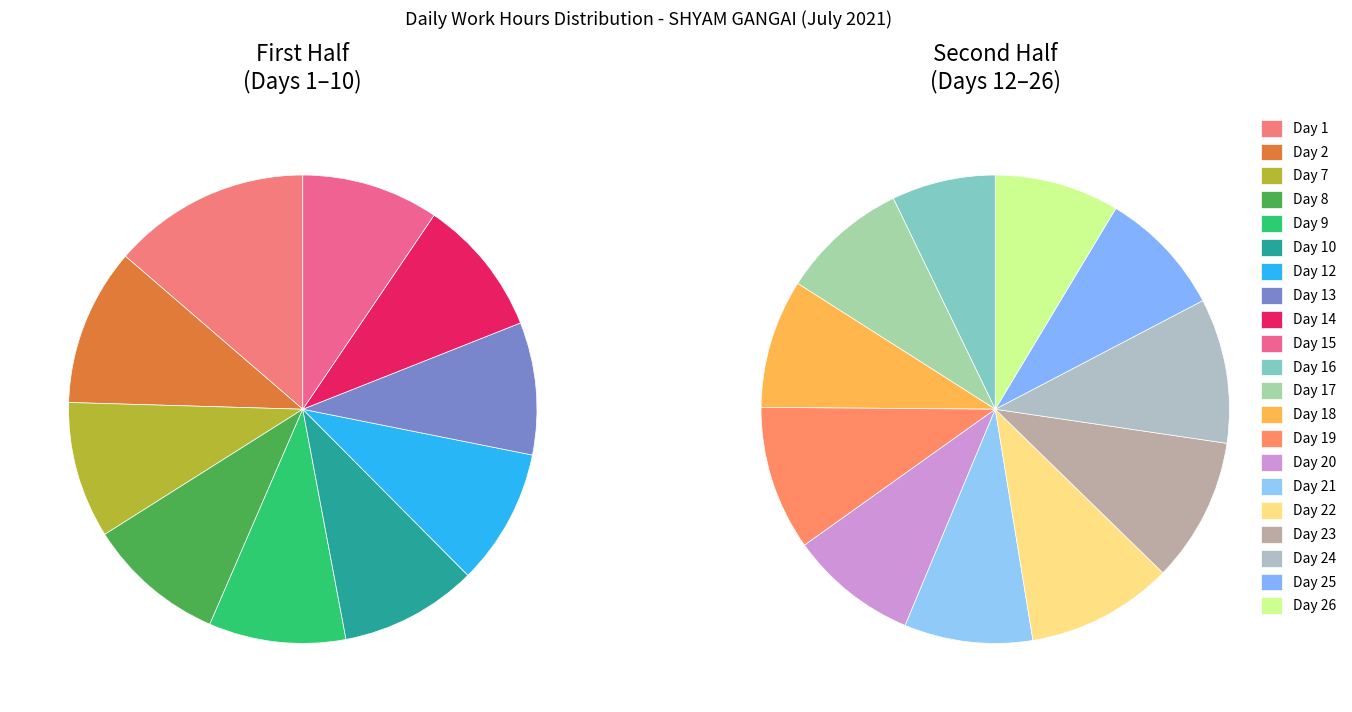

Rank the categories by value from lowest to highest.

Day 16, Day 13, Day 26, Day 25, Day 12, Day 17, Day 7, Day 9, Day 15, Day 20, Day 21, Day 10, Day 18, Day 14, Day 8, Day 19, Day 23, Day 24, Day 22, Day 2, Day 1